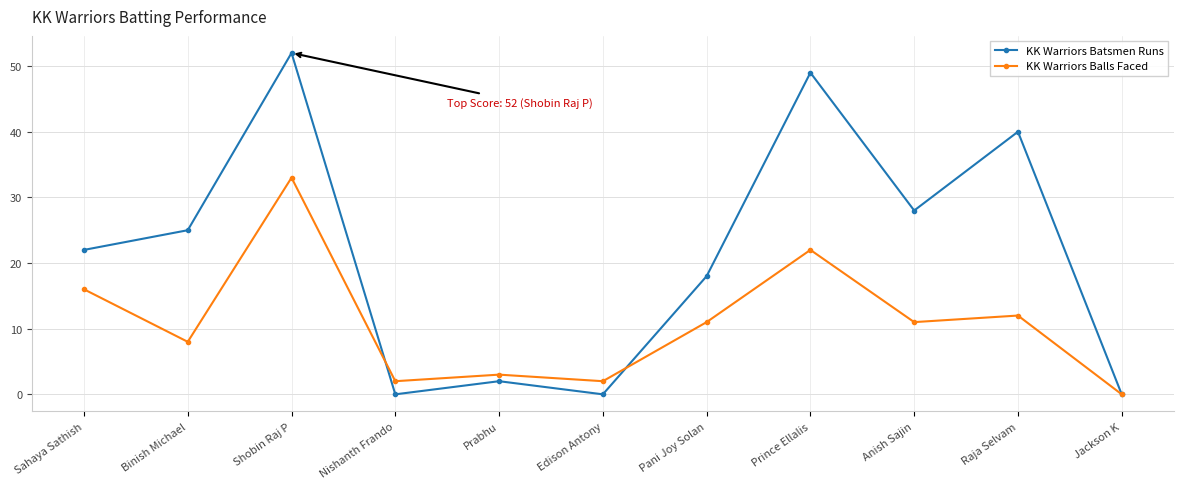

What is the difference between the maximum and second lowest values in the KK Warriors Balls Faced series?

31